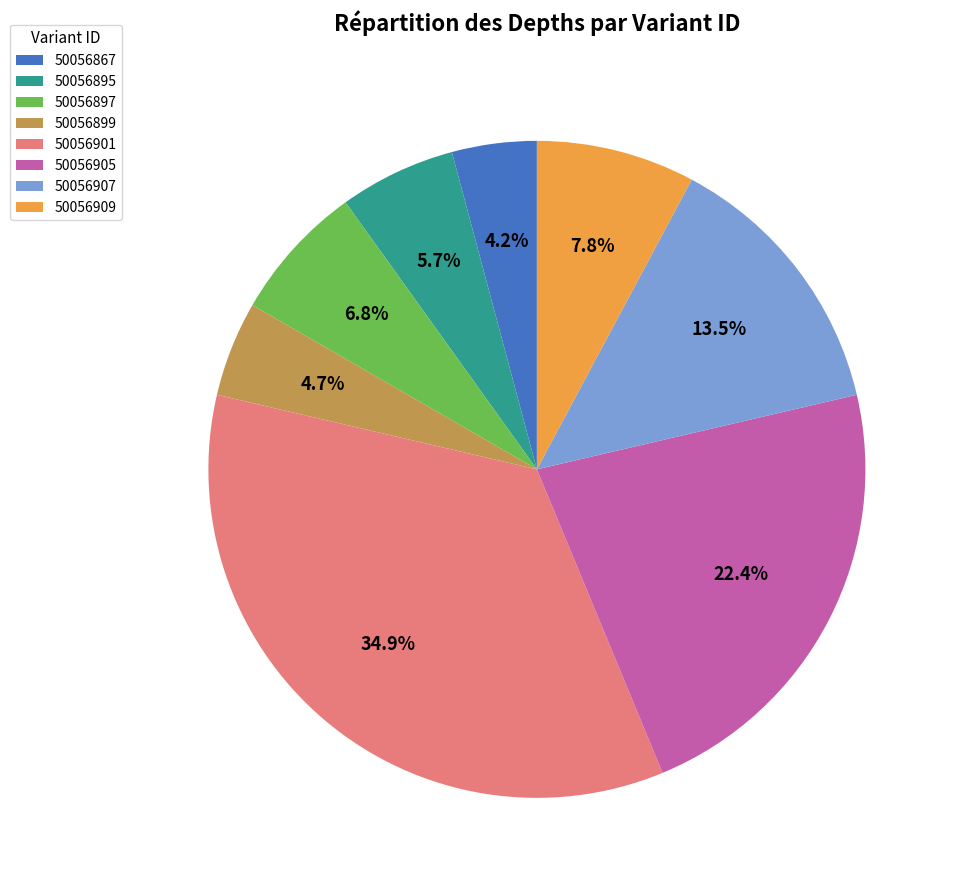

Does 50056901 represent more than half of the total?

No